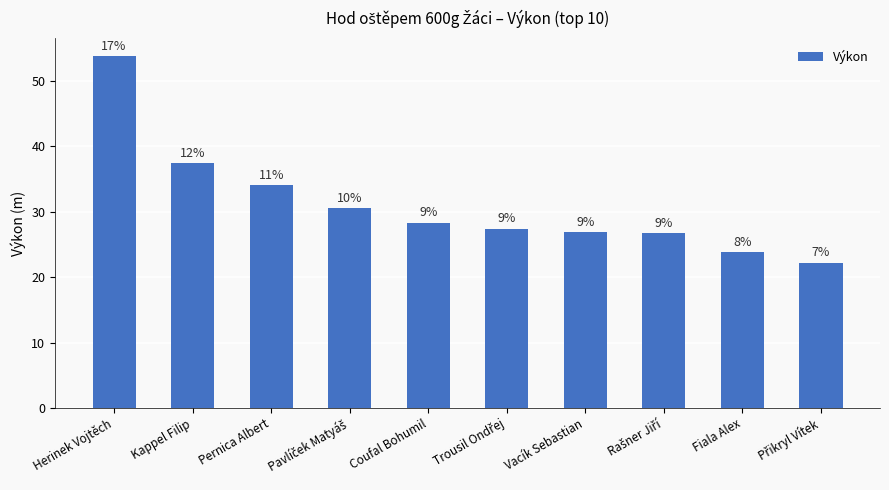

What is the greatest value displayed?

53.8